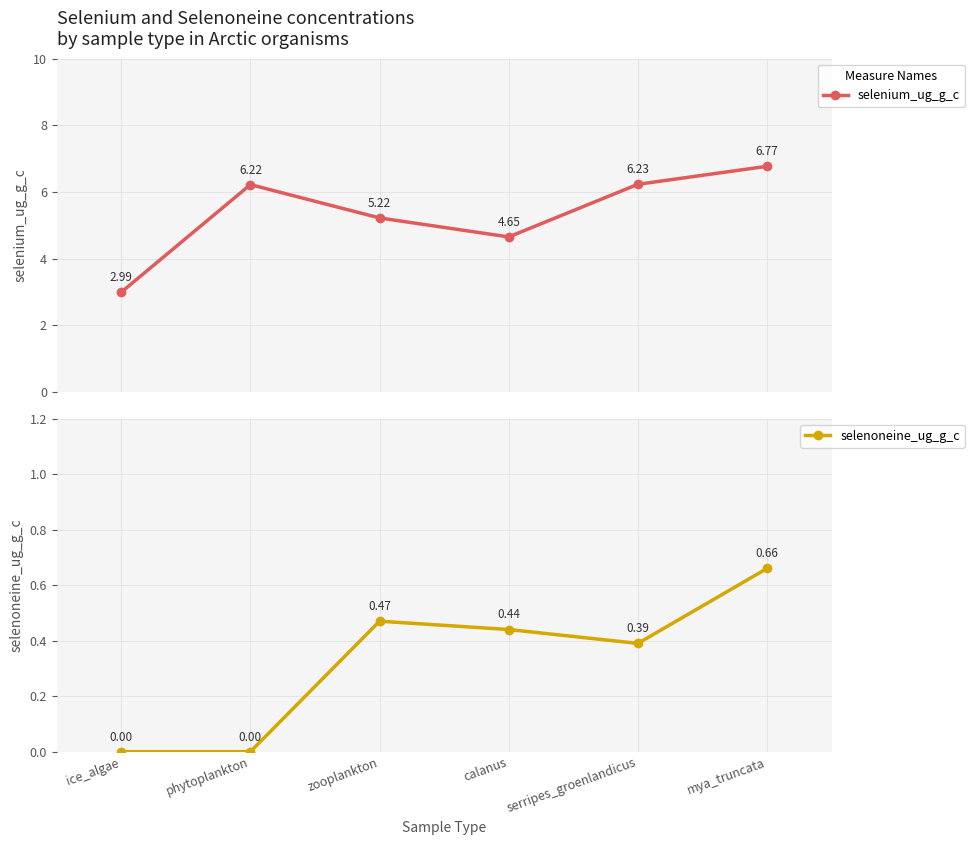

At calanus, list the series in order from smallest to largest.

selenoneine_ug_g_c, selenium_ug_g_c